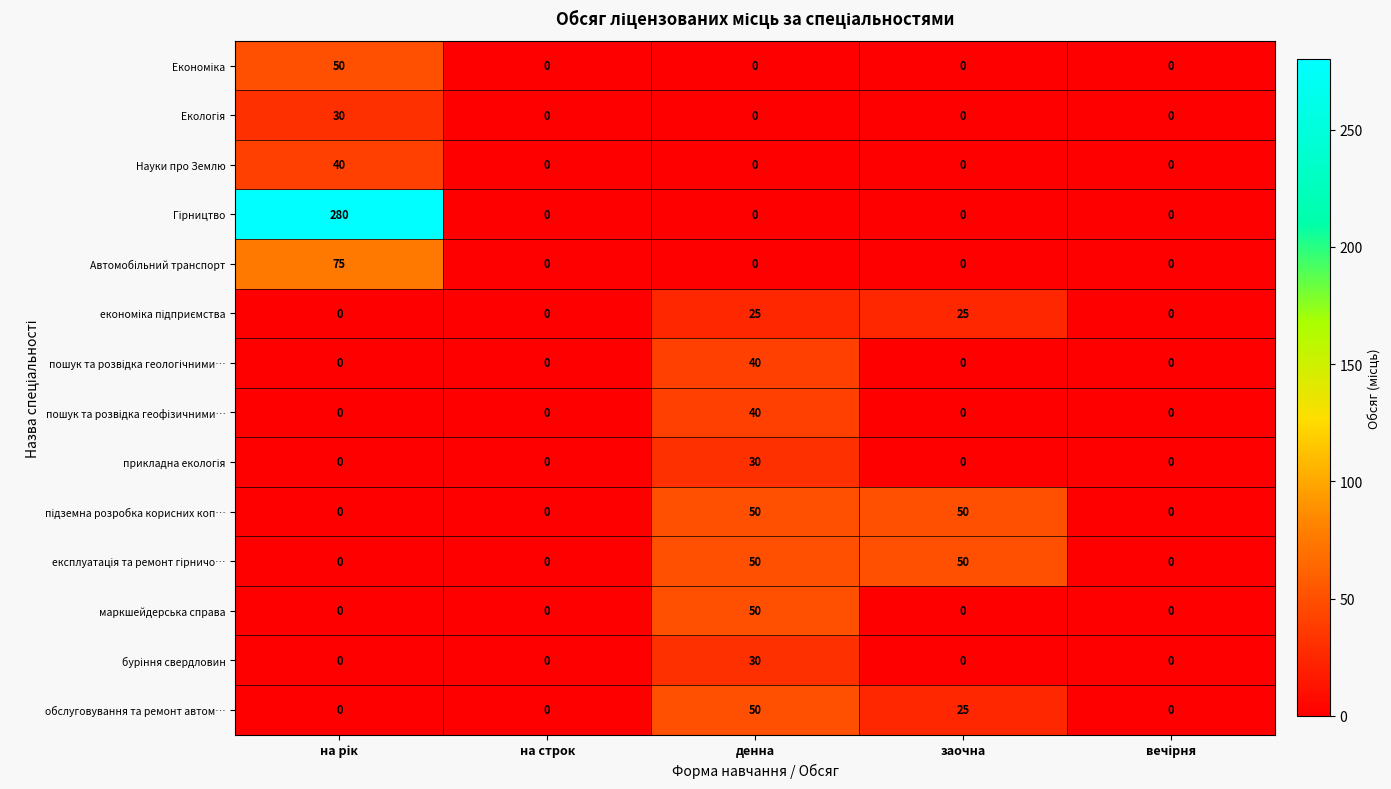

What is the greatest value displayed?

280